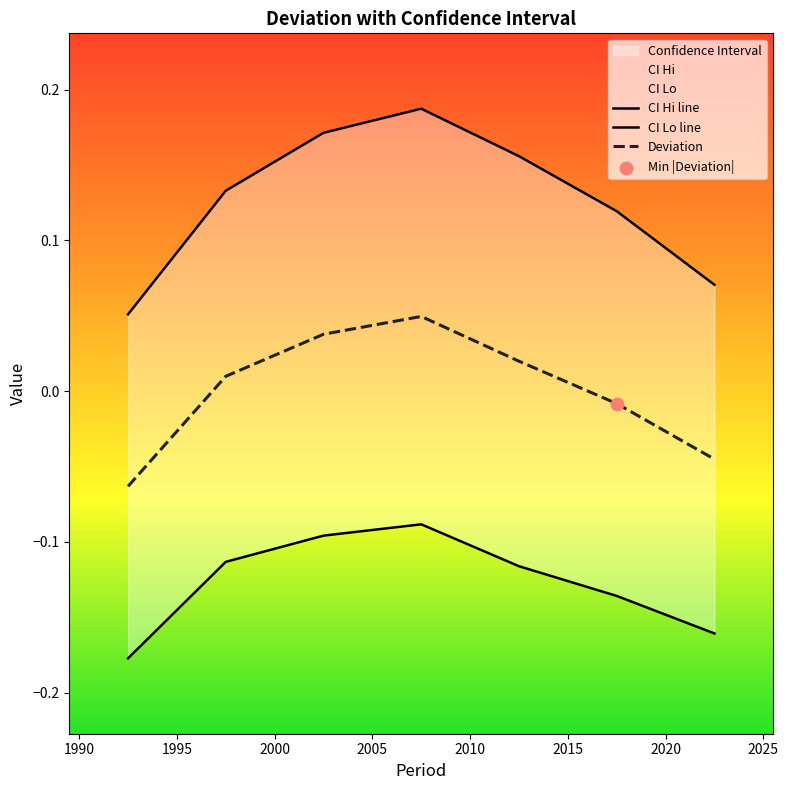

Is the value of CI Hi line at 2005 greater than the value of CI Lo line at 2010?

Yes